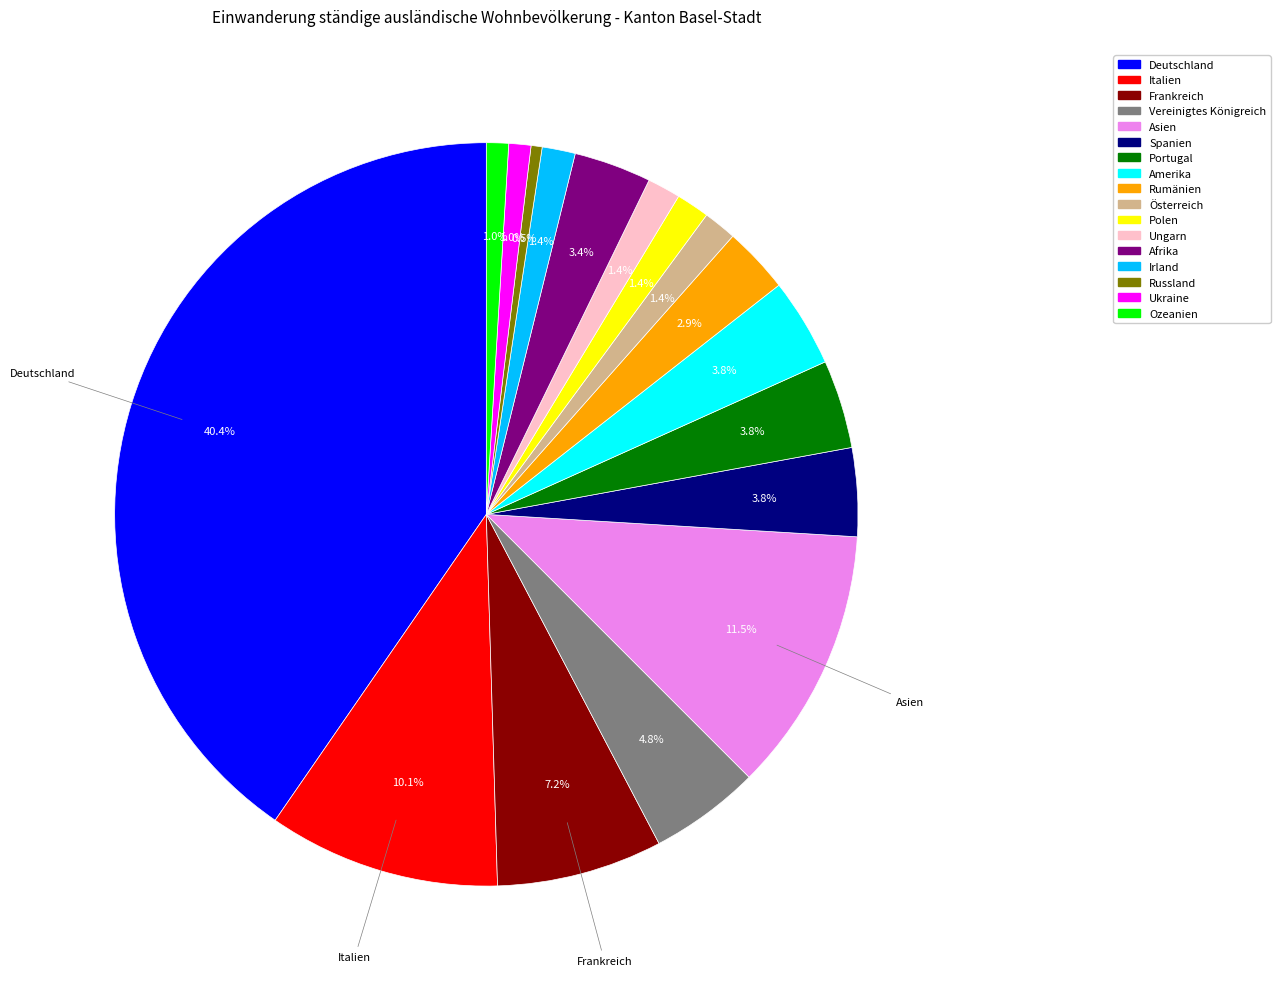

To the nearest percent, what is the combined percentage of Portugal and Ukraine?

5%